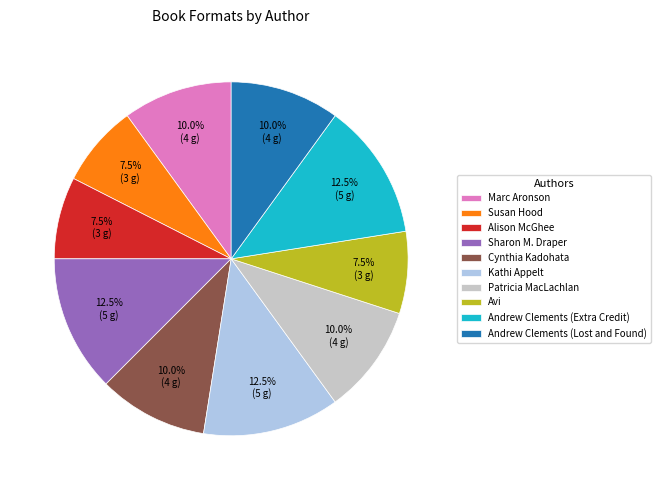

Is there any slice that represents more than half of the pie?

No